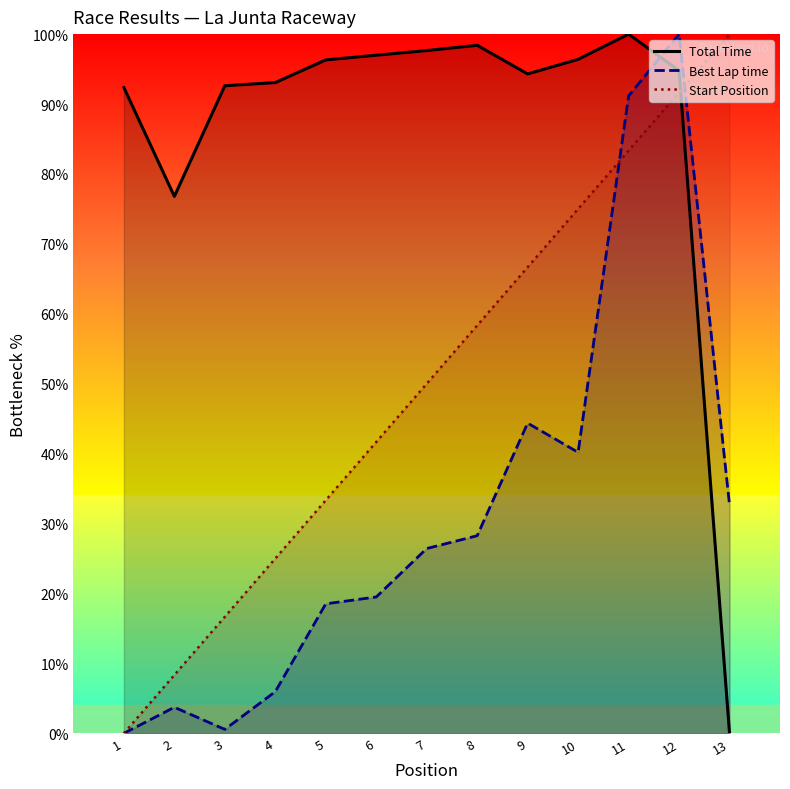

True or false: StartPos has more than 0 interior local peaks.

False